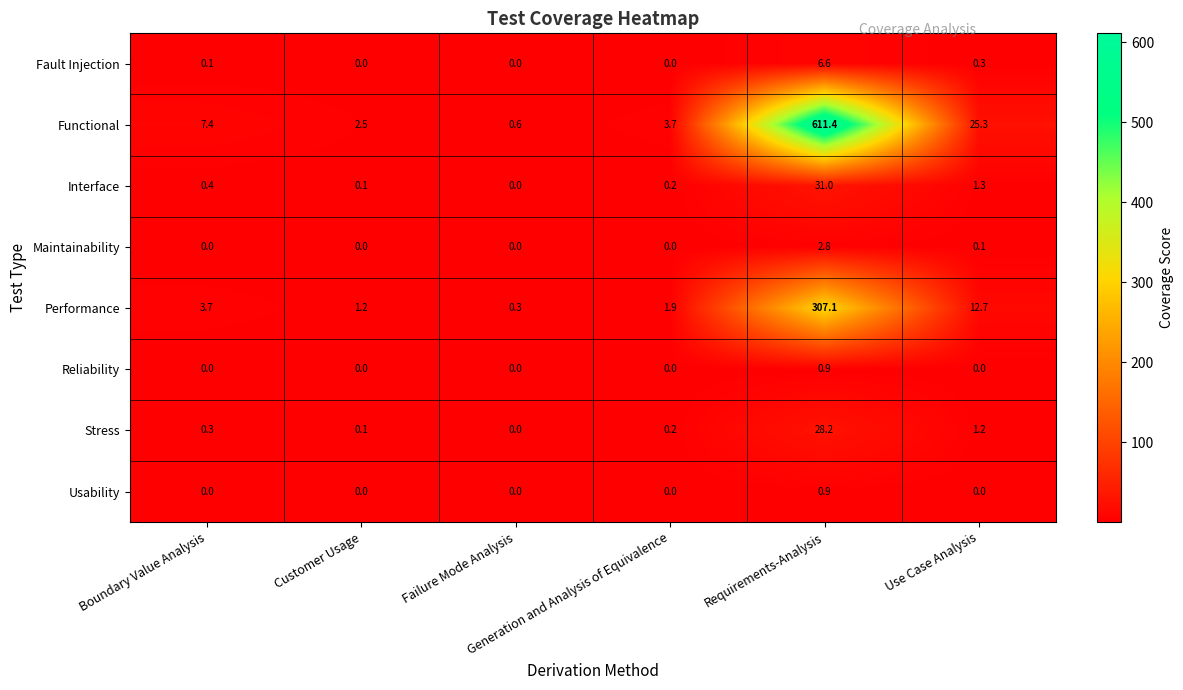

What is the difference between the maximum and minimum values in the Interface series?

31.0